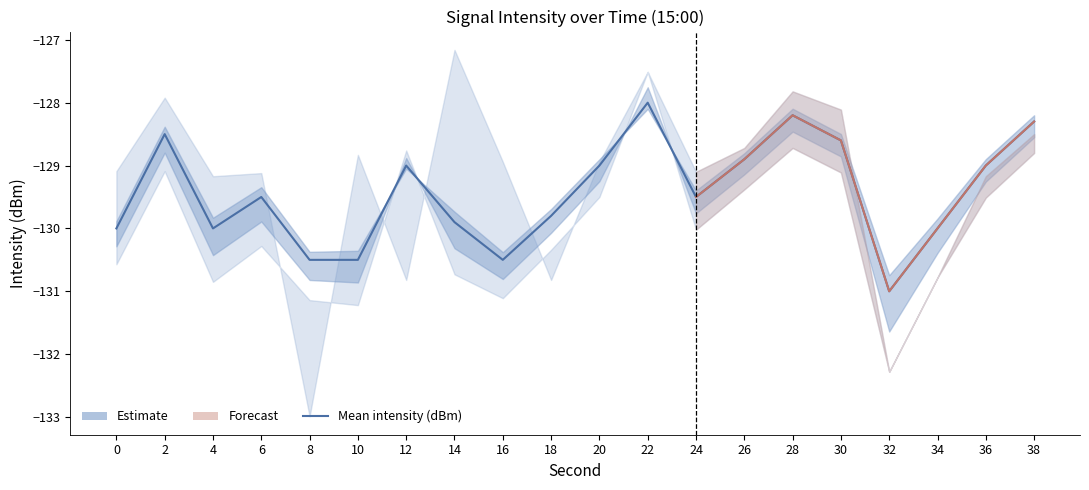

Reading left to right, what are all the values shown in this chart?

0=-130.0	2=-128.5	4=-130.0	6=-129.5	8=-130.5	10=-130.5	12=-129.0	14=-129.9	16=-130.5	18=-129.8	20=-129.0	22=-128.0	24=-129.5	26=-128.9	28=-128.2	30=-128.6	32=-131.0	34=-130.0	36=-129.0	38=-128.3